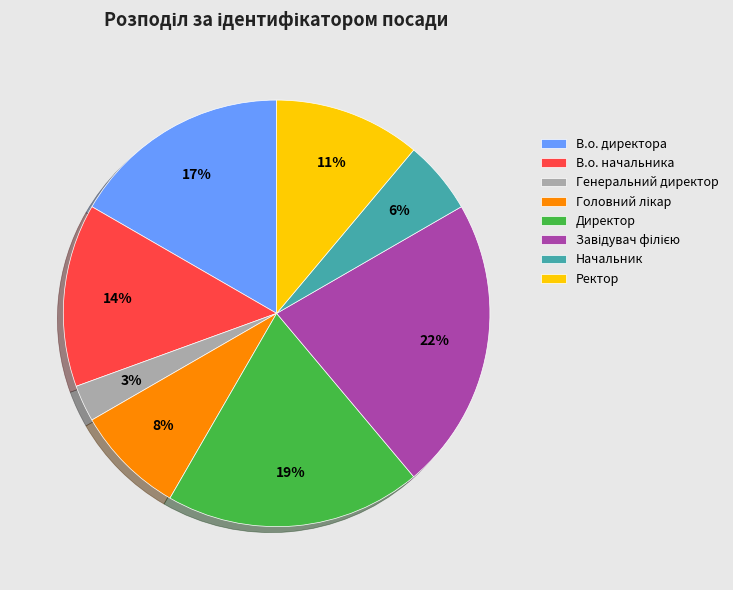

To the nearest percent, what is the difference between the Ректор and В.о. начальника slice percentages?

3%